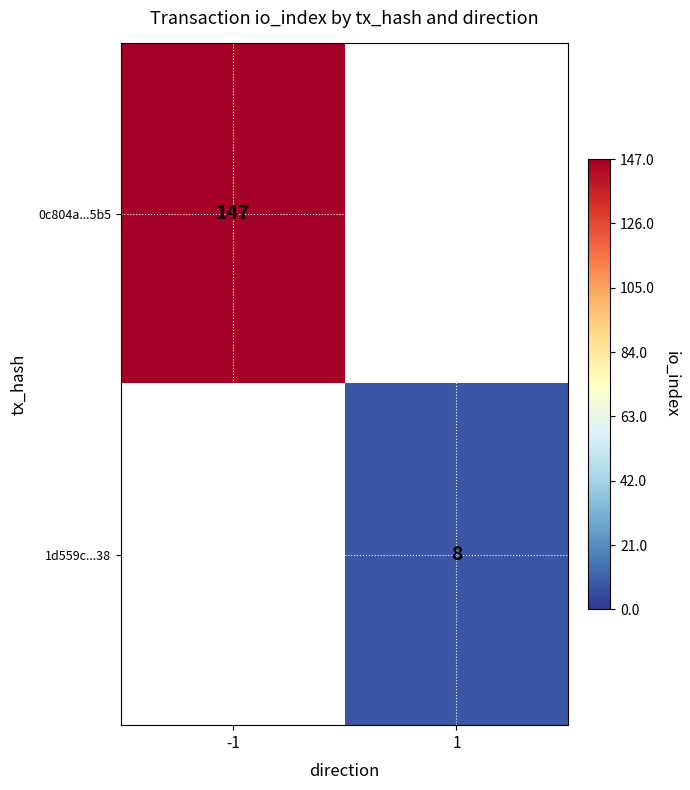

What is the maximum value shown in the chart?

147.0